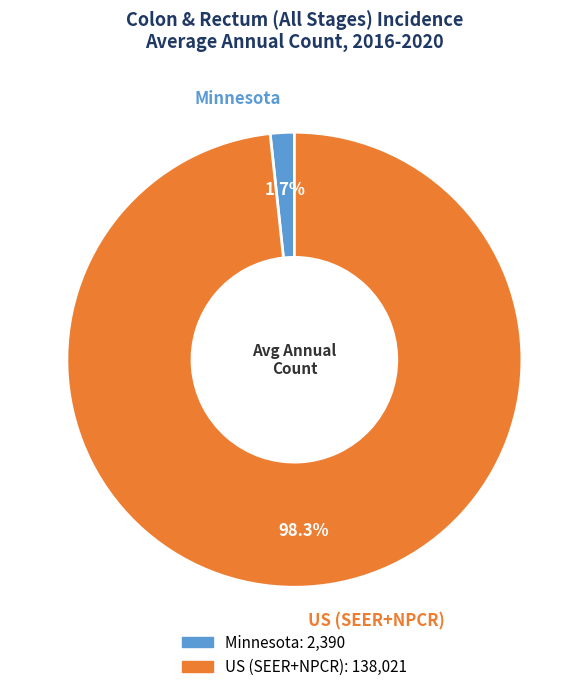

To the nearest percent, what is the difference between the largest and smallest slice percentages?

97%